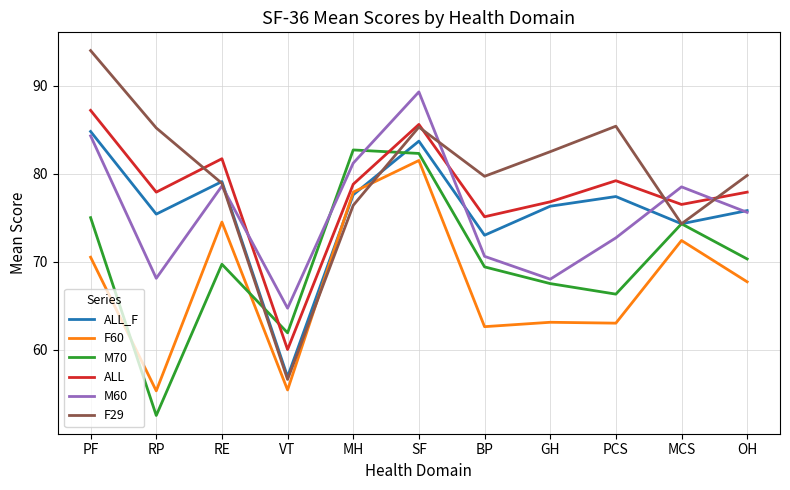

Between RE and BP, which series saw the biggest shift?

F60